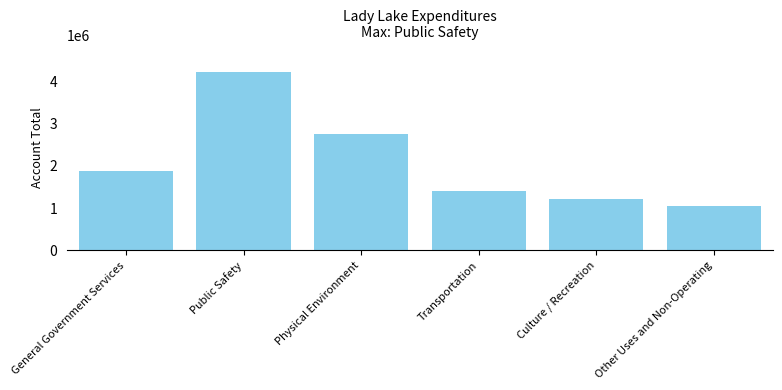

What is the label of the 6th bar from the right?

General Government Services